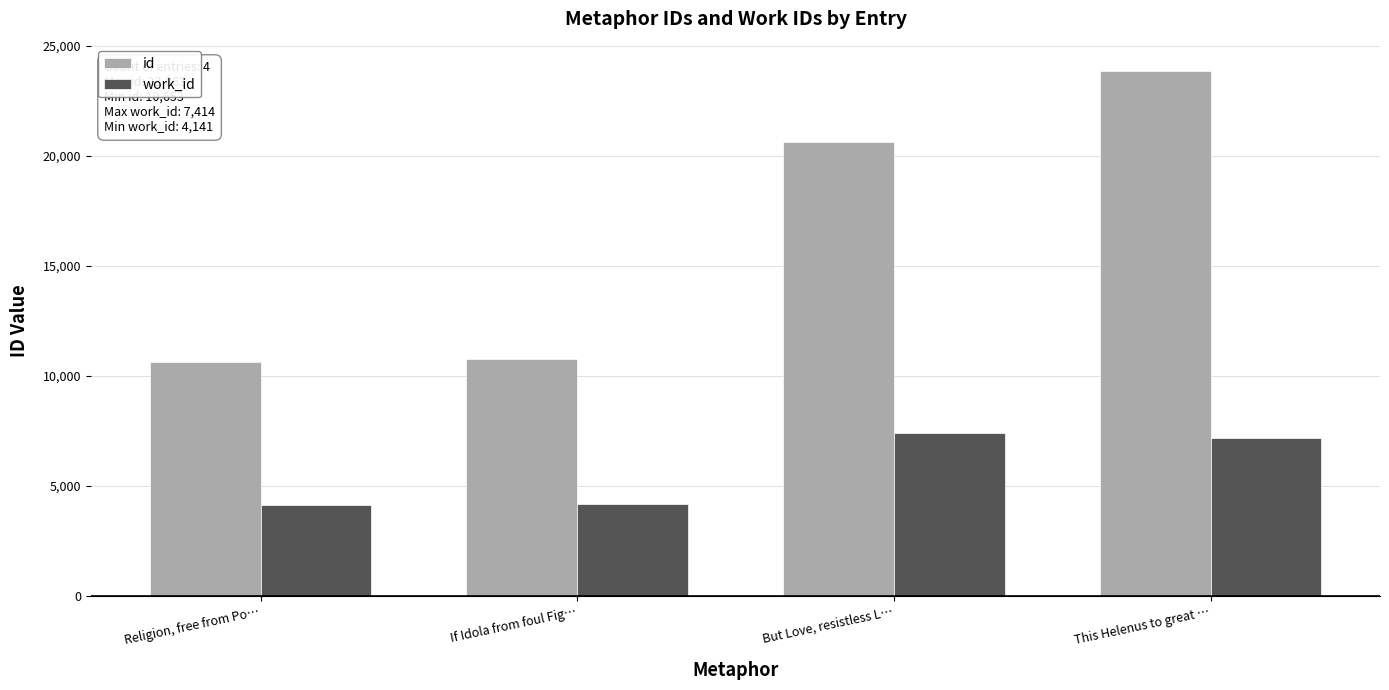

Rank the series by their average value, from highest to lowest.

id, work_id